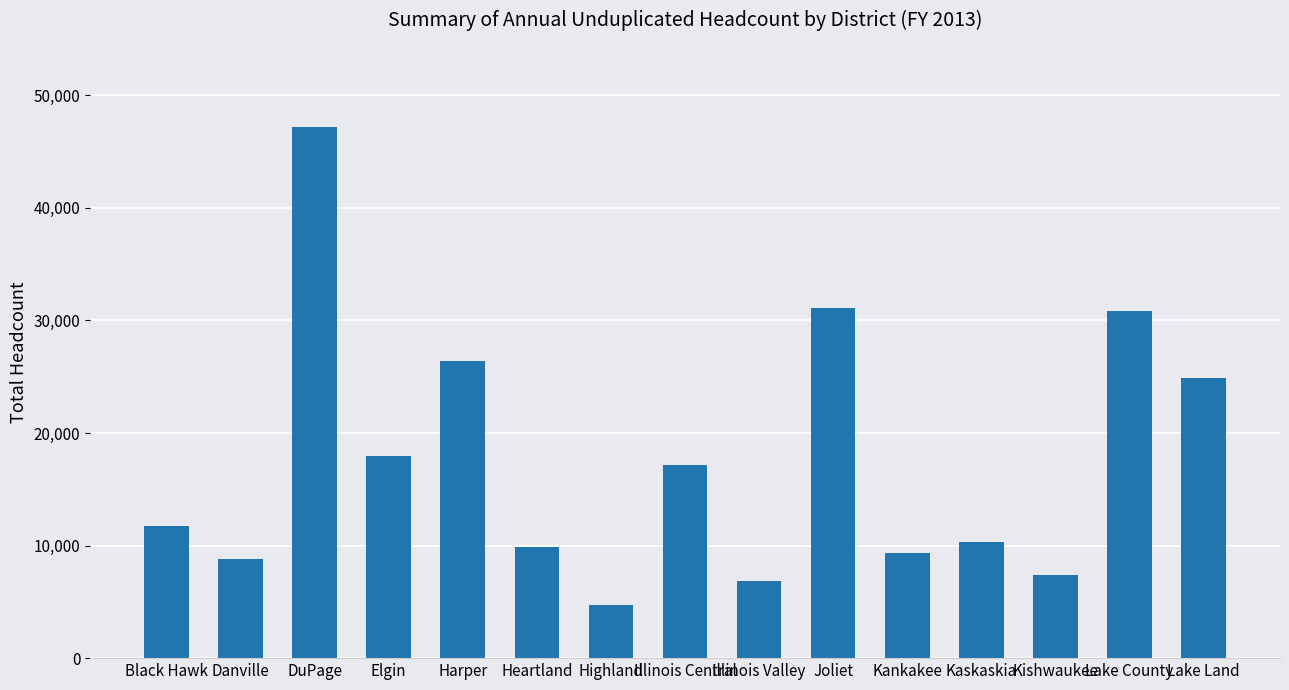

What is the difference between the maximum and minimum values?

42458